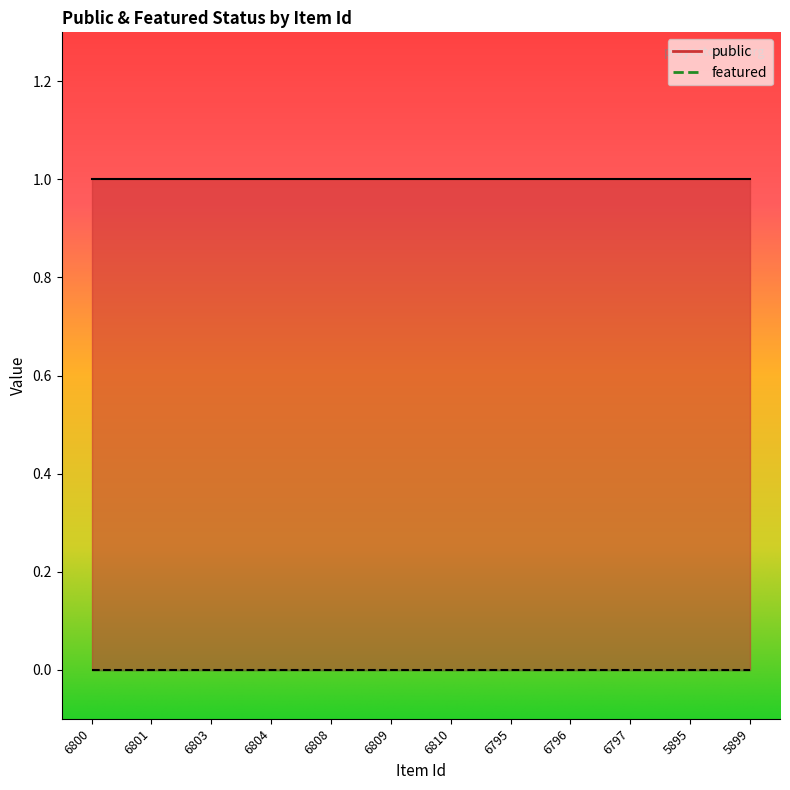

What is the label of the 9th point from the left?

6796